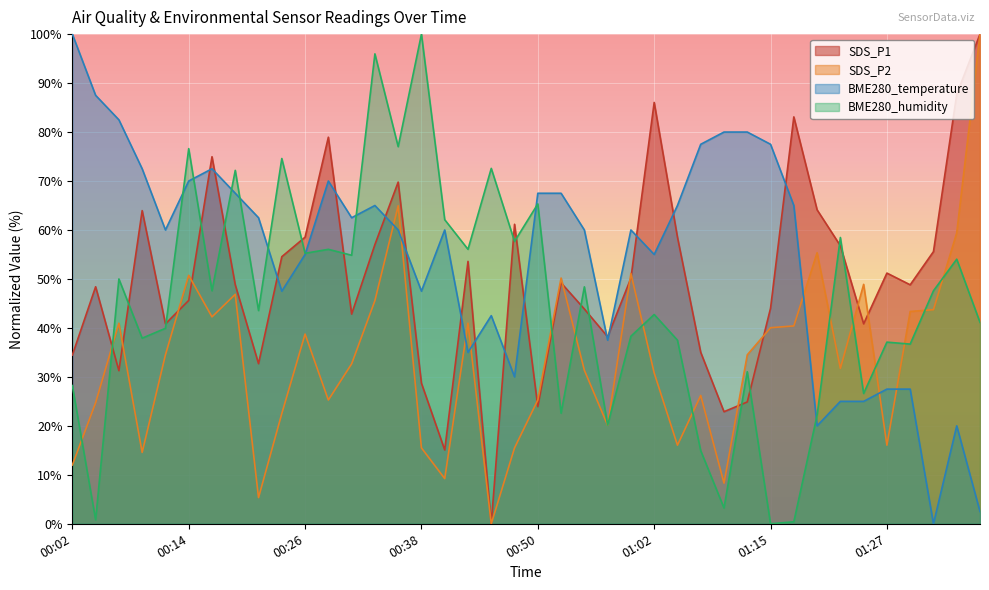

Reading left to right, transcribe all the data shown in this chart.

SDS_P1: 00:02=34.4	00:04=48.4	00:07=31.3	00:09=64.0	00:11=40.8	00:14=45.6	00:16=75.0	00:19=48.8	00:21=32.7	00:24=54.5	00:26=58.5	00:29=78.9	00:31=42.8	00:33=57.0	00:36=69.8	00:38=28.7	00:41=15.1	00:43=53.6	00:45=0.0	00:48=61.2	00:50=23.9	00:53=49.2	00:55=43.9	00:58=38.2	01:00=50.2	01:02=86.0	01:05=58.5	01:07=35.0	01:10=22.9	01:12=24.9	01:15=44.0	01:17=83.1	01:20=64.1	01:22=56.8	01:24=40.8	01:27=51.2	01:29=48.8	01:32=55.6	01:34=87.7	01:37=100.0
SDS_P2: 00:02=12.0	00:04=24.7	00:07=41.0	00:09=14.6	00:11=34.5	00:14=50.7	00:16=42.3	00:19=46.9	00:21=5.4	00:24=22.5	00:26=38.7	00:29=25.3	00:31=32.7	00:33=45.6	00:36=64.9	00:38=15.5	00:41=9.2	00:43=41.0	00:45=0.0	00:48=15.5	00:50=25.3	00:53=50.2	00:55=31.4	00:58=20.1	01:00=51.1	01:02=30.8	01:05=16.1	01:07=26.2	01:10=8.3	01:12=34.5	01:15=40.0	01:17=40.4	01:20=55.4	01:22=31.7	01:24=48.9	01:27=16.1	01:29=43.4	01:32=43.7	01:34=59.4	01:37=100.0
BME280_temperature: 00:02=100.0	00:04=87.5	00:07=82.5	00:09=72.5	00:11=60.0	00:14=70.0	00:16=72.5	00:19=67.5	00:21=62.5	00:24=47.5	00:26=55.0	00:29=70.0	00:31=62.5	00:33=65.0	00:36=60.0	00:38=47.5	00:41=60.0	00:43=35.0	00:45=42.5	00:48=30.0	00:50=67.5	00:53=67.5	00:55=60.0	00:58=37.5	01:00=60.0	01:02=55.0	01:05=65.0	01:07=77.5	01:10=80.0	01:12=80.0	01:15=77.5	01:17=65.0	01:20=20.0	01:22=25.0	01:24=25.0	01:27=27.5	01:29=27.5	01:32=0.0	01:34=20.0	01:37=2.5
BME280_humidity: 00:02=28.2	00:04=0.8	00:07=50.0	00:09=37.9	00:11=39.9	00:14=76.6	00:16=47.6	00:19=72.2	00:21=43.5	00:24=74.6	00:26=55.2	00:29=56.0	00:31=54.8	00:33=96.0	00:36=77.0	00:38=100.0	00:41=62.1	00:43=56.0	00:45=72.6	00:48=57.7	00:50=65.3	00:53=22.6	00:55=48.4	00:58=20.2	01:00=38.3	01:02=42.7	01:05=37.5	01:07=14.9	01:10=3.2	01:12=31.0	01:15=0.0	01:17=0.4	01:20=22.2	01:22=58.5	01:24=26.6	01:27=37.1	01:29=36.7	01:32=47.6	01:34=54.0	01:37=41.1